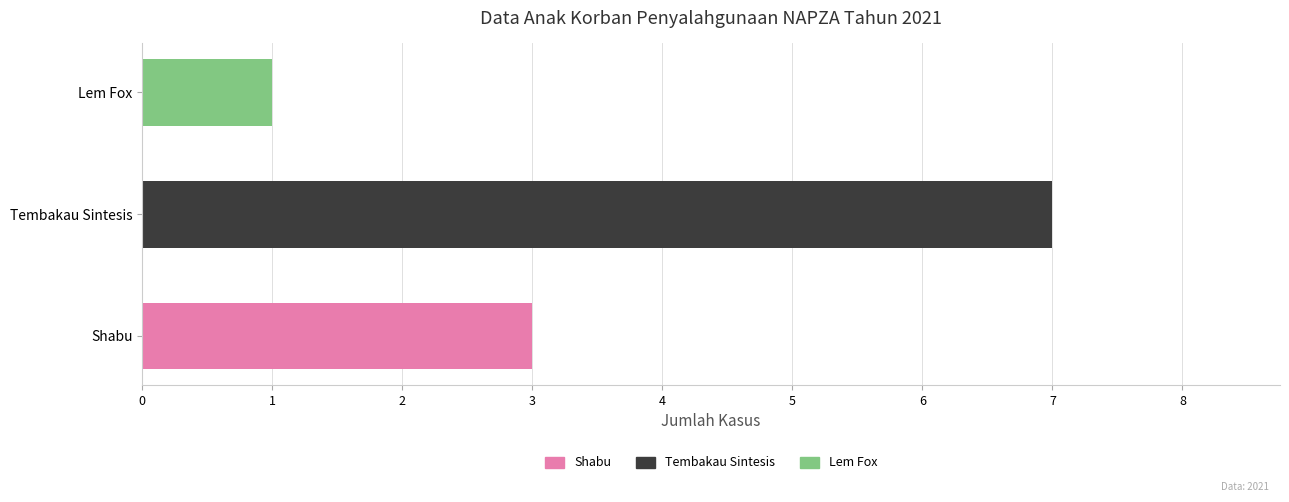

Reading right to left, transcribe all the data shown in this chart.

1	7	3